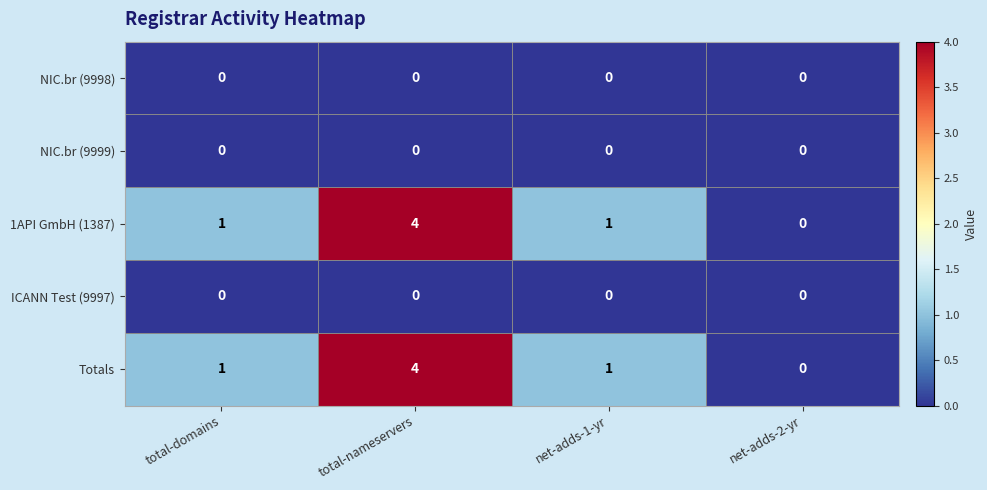

Which label corresponds to the largest value in the chart?

total-nameservers